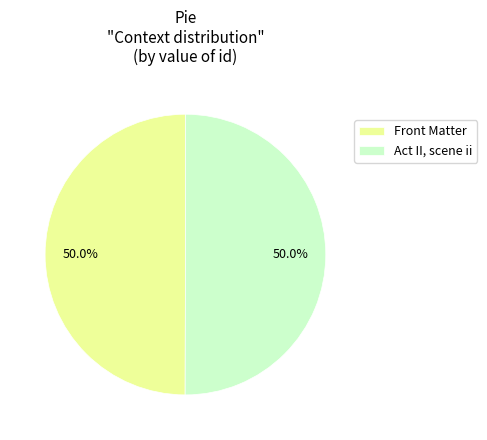

To the nearest percent, what percentage of the pie is Act II, scene ii?

50%